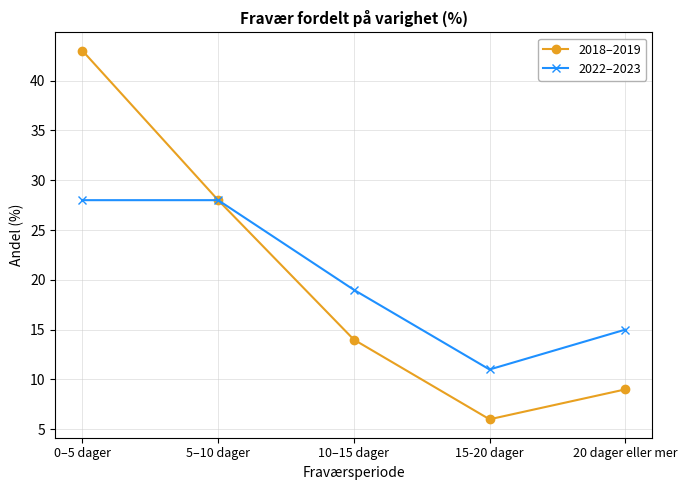

At how many categories does at least one series exceed 25?

2